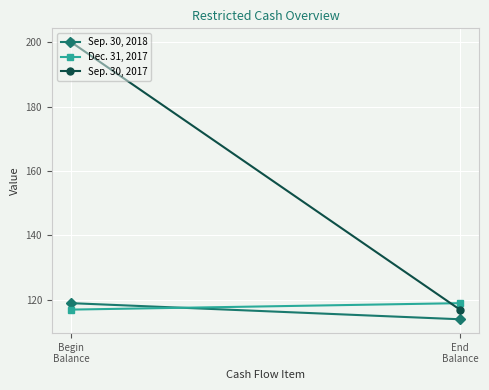

How many Dec. 31, 2017 values are between 117 and 119?

2